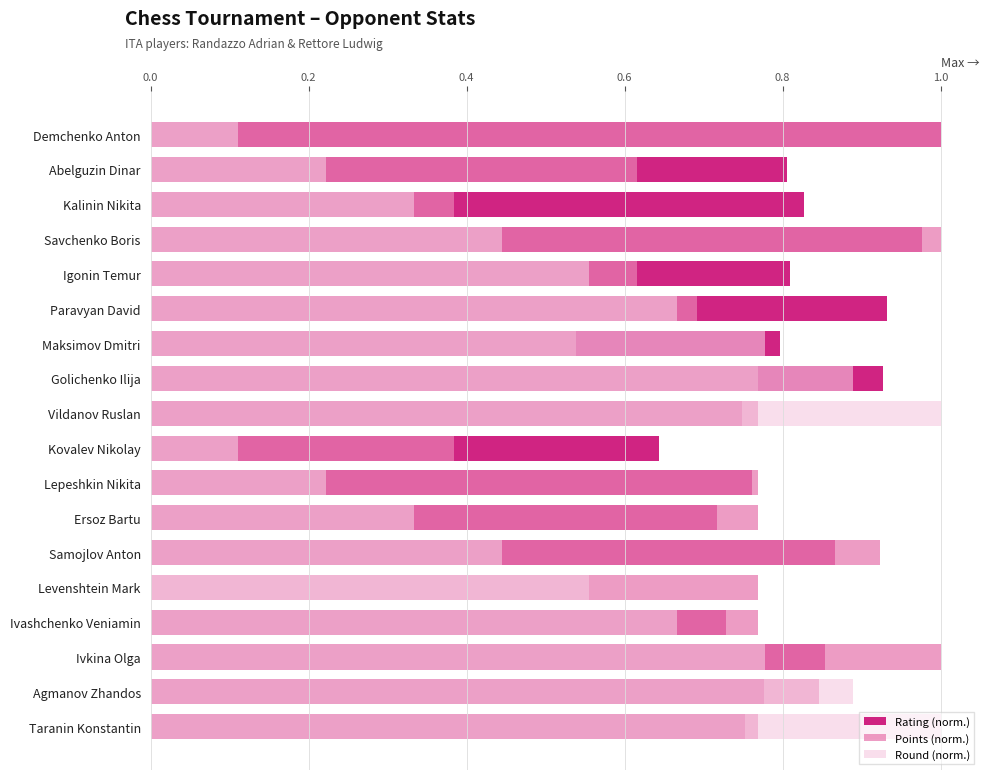

Is it true that Rating (norm.) equals 0.8 at Taranin Konstantin?

True